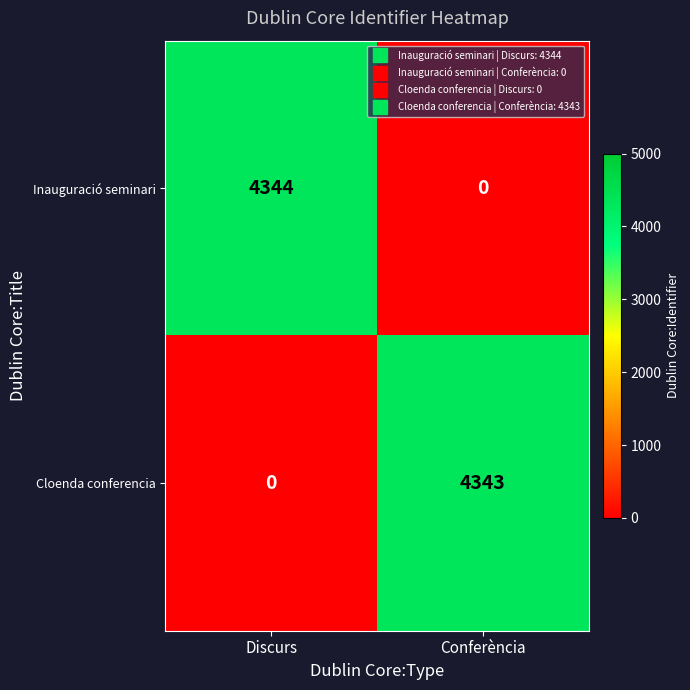

What is the difference between the maximum and minimum values in the Inauguració seminari series?

4344